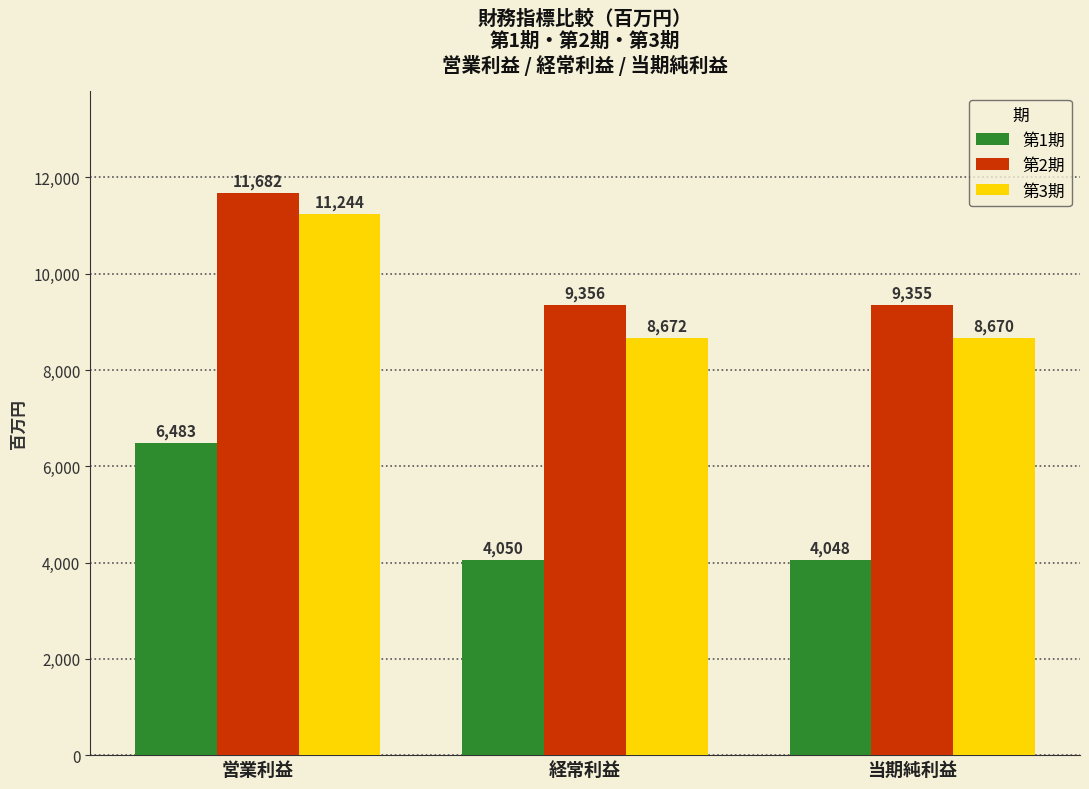

Count the number of data series in this chart.

3